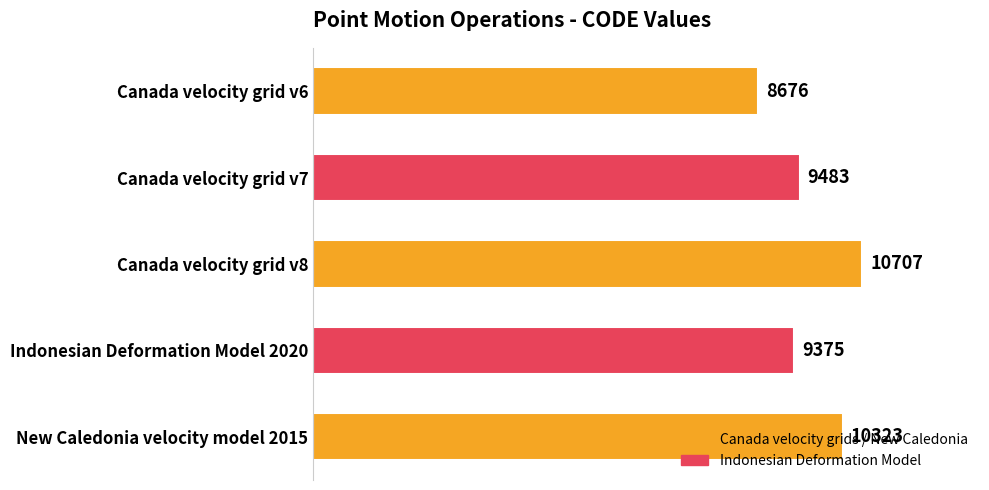

List the labels in order of value, smallest first.

Canada velocity grid v6, Indonesian Deformation Model 2020, Canada velocity grid v7, New Caledonia velocity model 2015, Canada velocity grid v8